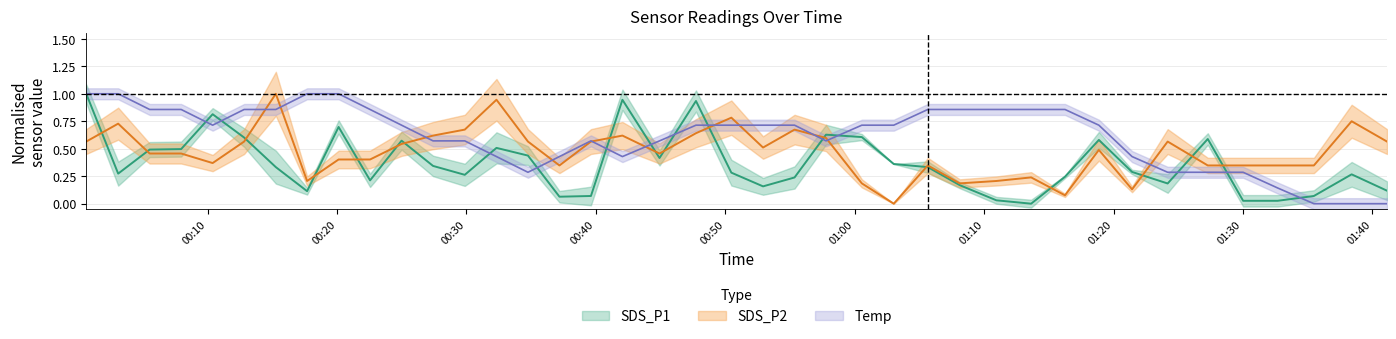

Rank the categories by SDS_P2 value from highest to lowest.

2022/10/16 00:15:16, 2022/10/16 00:32:19, 2022/10/16 00:50:28, 2022/10/16 01:38:24, 2022/10/16 00:03:05, 2022/10/16 00:29:52, 2022/10/16 00:55:21, 2022/10/16 00:47:44, 2022/10/16 00:27:25, 2022/10/16 00:42:03, 2022/10/16 00:57:47, 2022/10/16 00:00:37, 2022/10/16 00:12:49, 2022/10/16 00:34:45, 2022/10/16 00:39:37, 2022/10/16 01:24:11, 2022/10/16 01:41:08, 2022/10/16 00:24:59, 2022/10/16 00:52:55, 2022/10/16 01:18:52, 2022/10/16 00:05:31, 2022/10/16 00:07:57, 2022/10/16 00:44:55, 2022/10/16 00:20:07, 2022/10/16 00:22:33, 2022/10/16 00:10:23, 2022/10/16 00:37:11, 2022/10/16 01:05:39, 2022/10/16 01:27:17, 2022/10/16 01:30:01, 2022/10/16 01:32:41, 2022/10/16 01:35:29, 2022/10/16 01:13:38, 2022/10/16 00:17:41, 2022/10/16 01:10:57, 2022/10/16 01:00:33, 2022/10/16 01:08:07, 2022/10/16 01:21:26, 2022/10/16 01:16:15, 2022/10/16 01:03:01